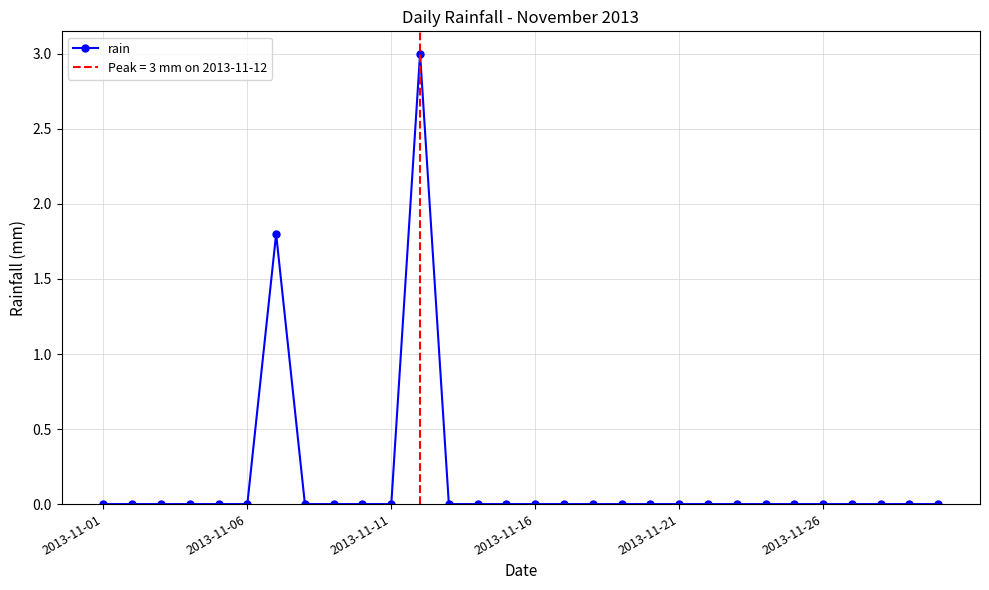

How many data points does each series have?

30